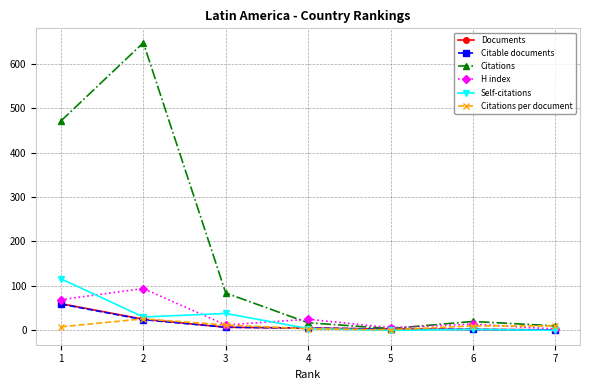

Count the number of categories in the chart.

7